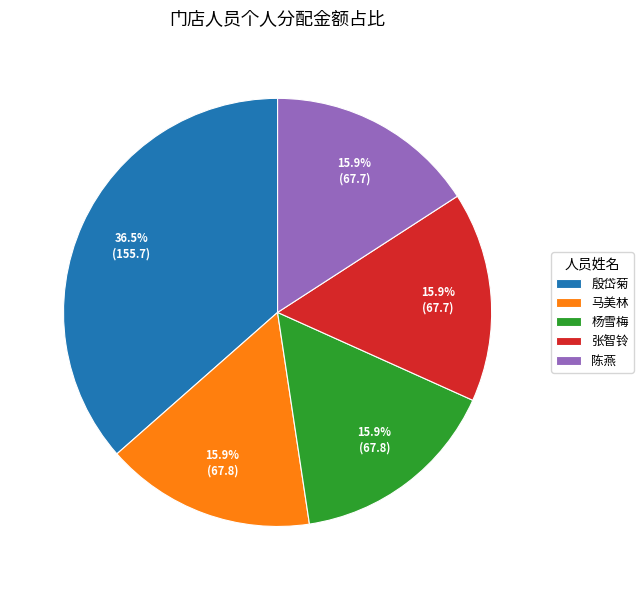

What is the ratio of the value at 马美林 to the value at 殷岱菊?

0.4